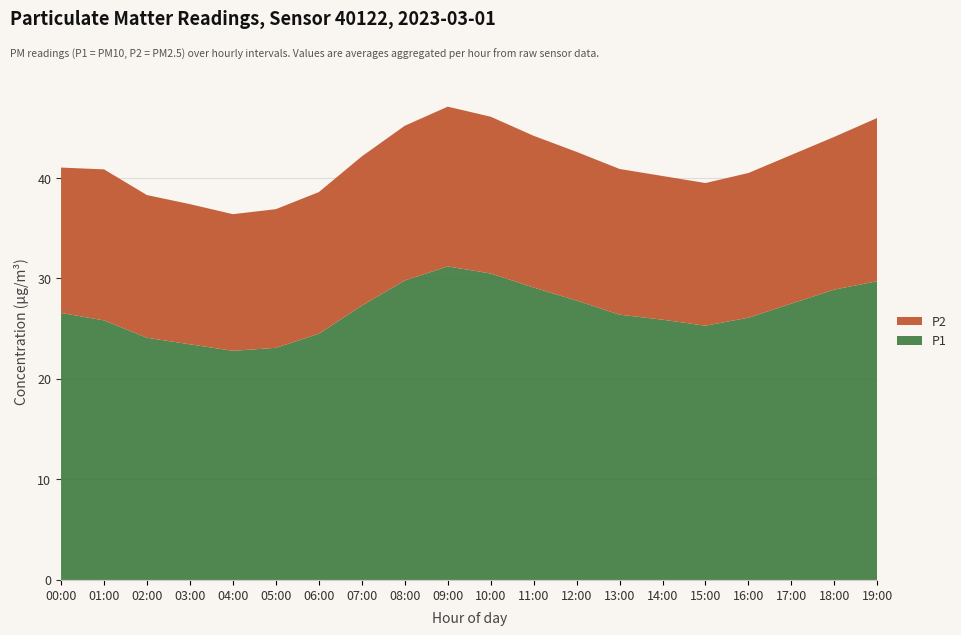

Reading right to left, list all the values displayed in this chart.

P1: 29.7	28.9	27.5	26.1	25.3	25.9	26.4	27.8	29.1	30.5	31.2	29.8	27.3	24.5	23.1	22.8	23.4	24.1	25.8	26.6
P2: 16.2	15.2	14.8	14.4	14.2	14.3	14.5	14.8	15.1	15.6	15.9	15.4	14.8	14.1	13.8	13.6	13.9	14.2	15.0	14.5